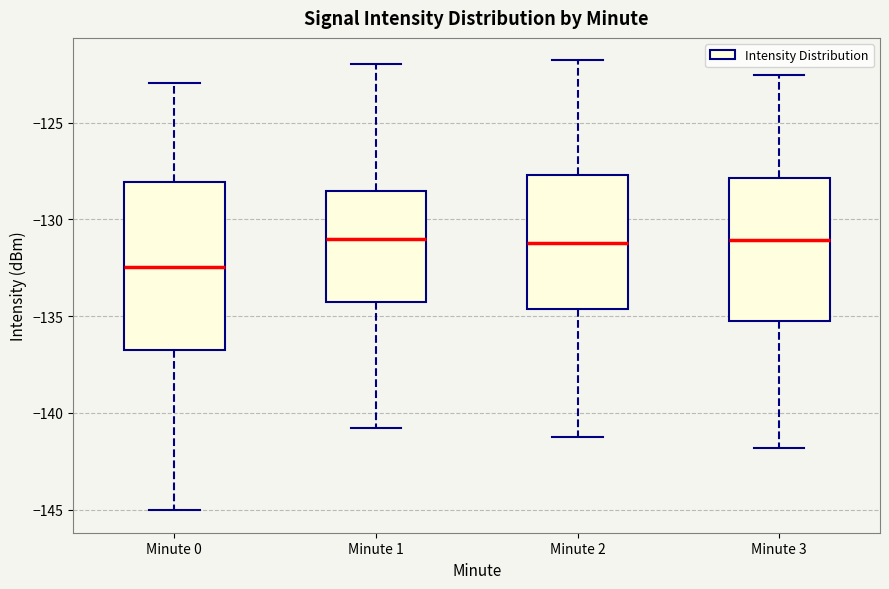

Reading left to right, transcribe this box plot: for each box, give where its median line is, the range the box spans, and where its two whiskers end, as read against the y-axis. The values are not printed on the chart, so give them approximately, as read against the axis.

Minute 0: median -132.5, box -137.0 to -128.0, whiskers -145.0 to -123.0
Minute 1: median -131.0, box -134.5 to -128.5, whiskers -141.0 to -122.0
Minute 2: median -131.0, box -134.5 to -127.5, whiskers -141.0 to -122.0
Minute 3: median -131.0, box -135.5 to -128.0, whiskers -142.0 to -122.5